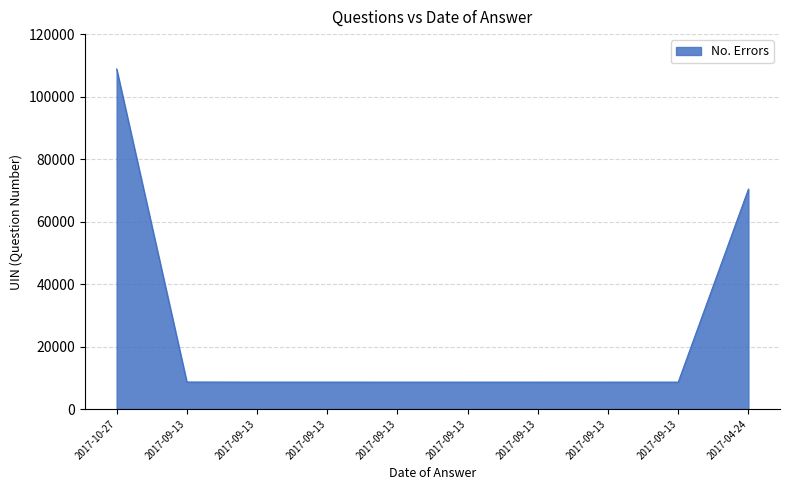

What is the difference between the values at 2017-10-27 and 2017-09-13?

100180